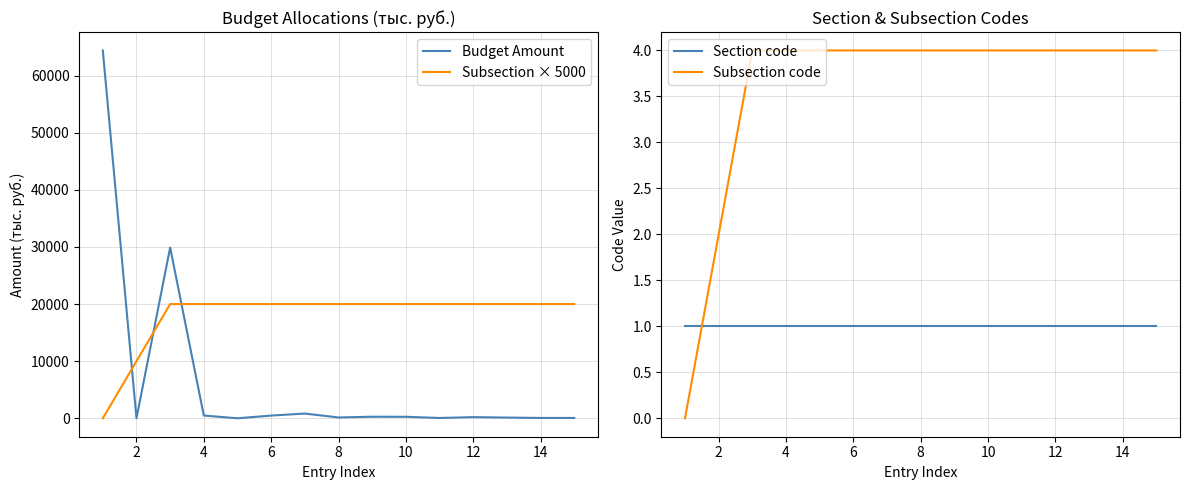

In Budget Amount, how many points are higher than both neighbors (excluding endpoints)?

4